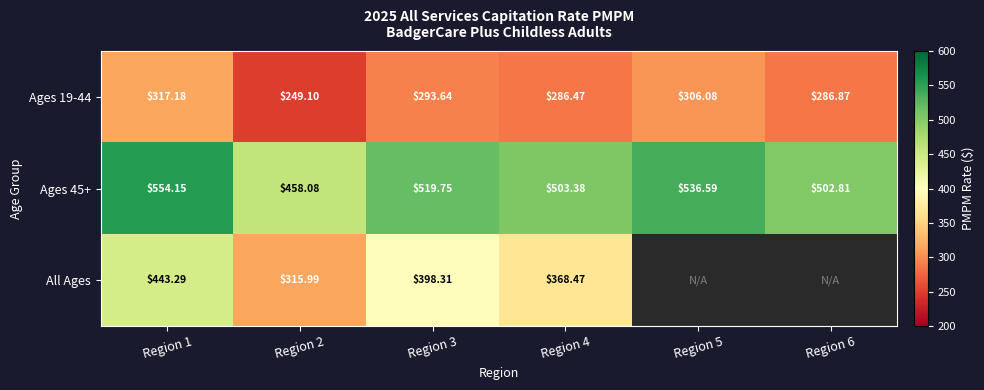

The Ages 19-44 series shows 155.1 at Region 4. True or false?

False